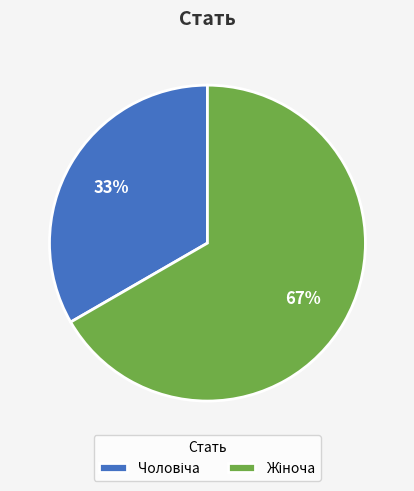

To the nearest percent, what is the average slice percentage?

50%